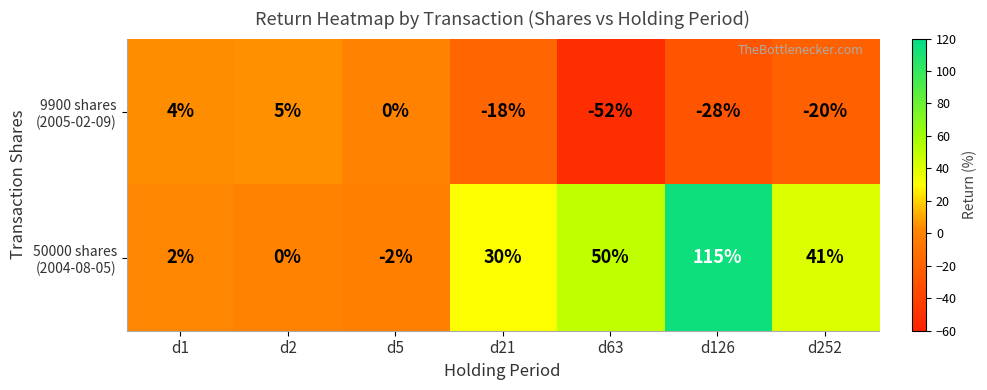

What is the smallest value displayed?

-52